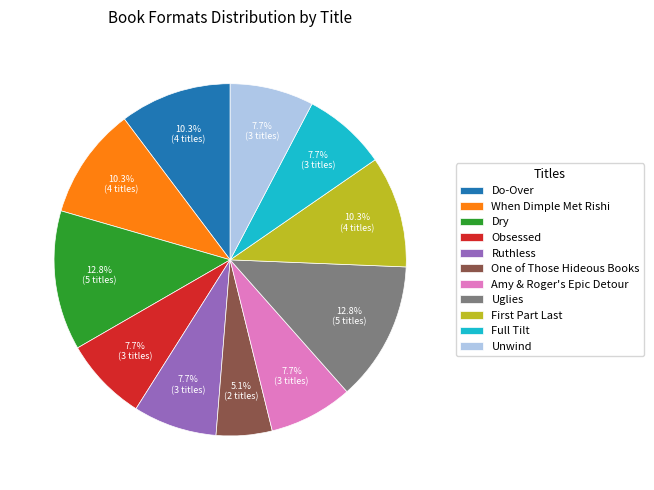

Count the number of slices in the pie.

11